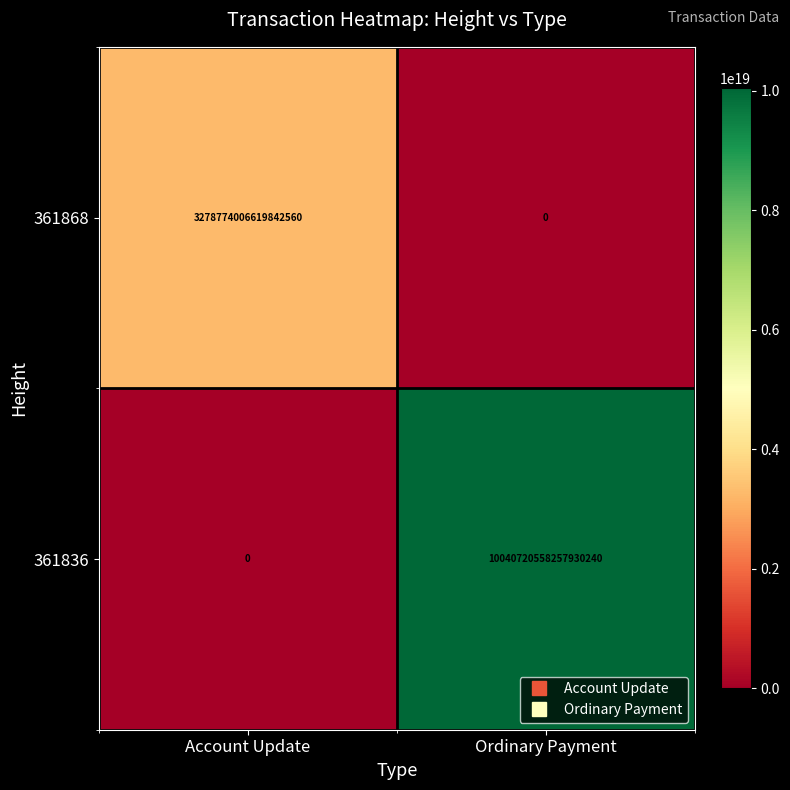

The 361836 series shows 14920136611418445824 at Ordinary Payment. True or false?

False